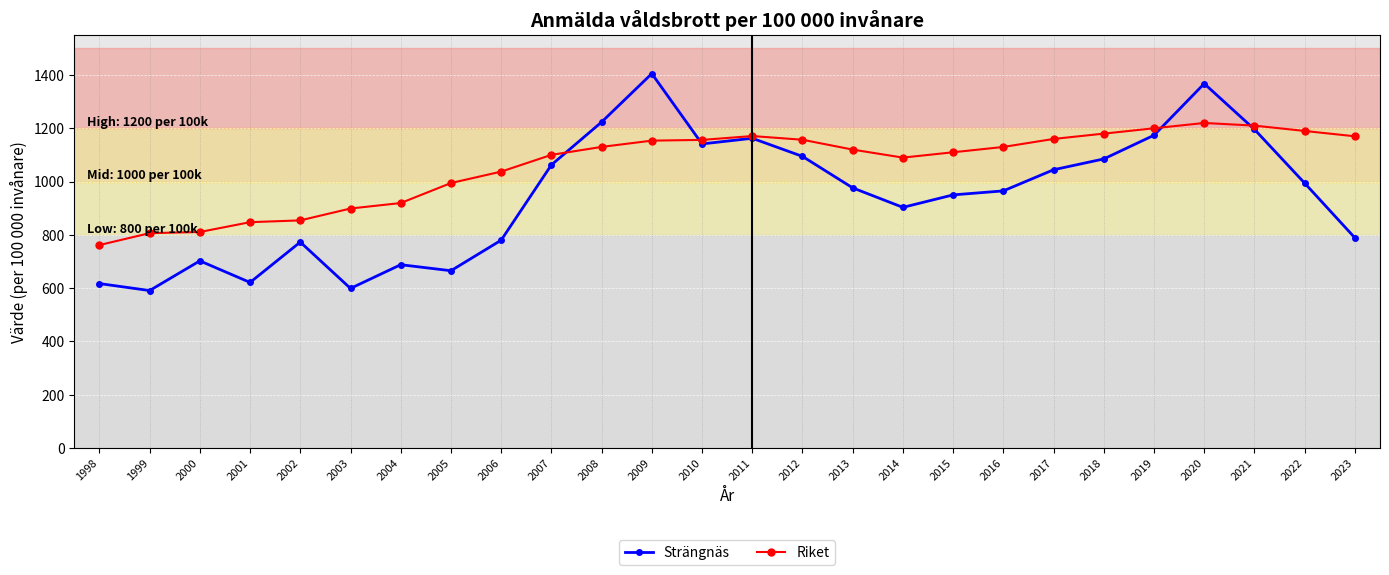

Between which two adjacent categories do Riket and Strängnäs first intersect?

2007 and 2008